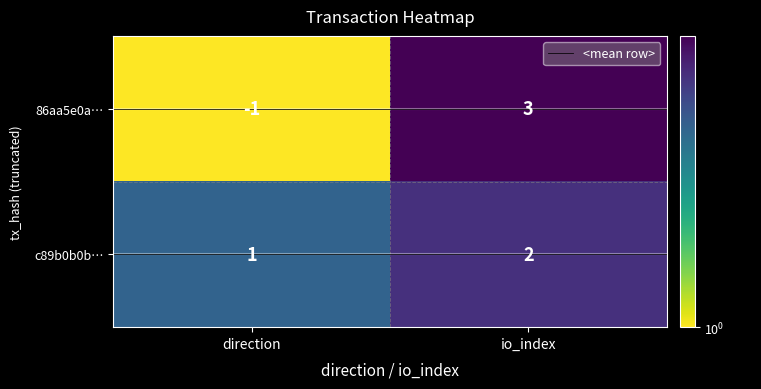

Which series has the largest range (max minus min)?

86aa5e0a…